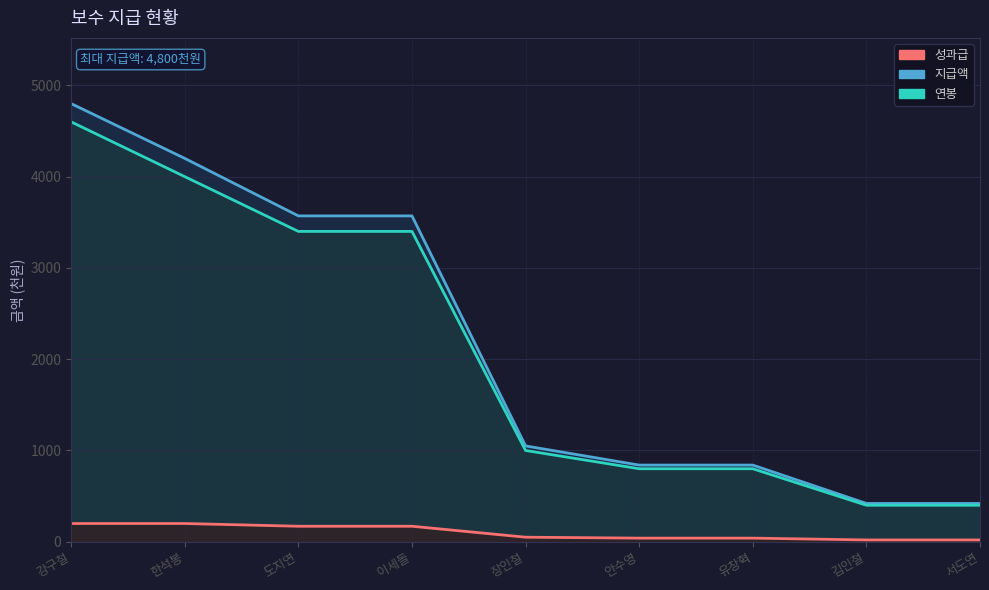

True or false: 성과급 and 연봉 cross at least once.

False